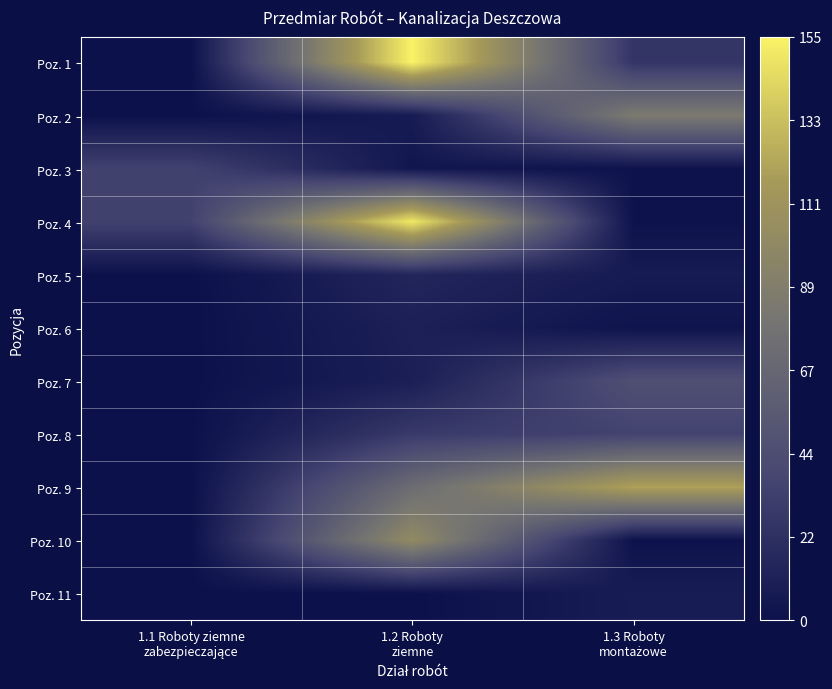

Reading right to left, transcribe all the data shown in this chart.

Poz. 1: 1.3 Roboty
montażowe=0.2	1.2 Roboty
ziemne=1.0	1.1 Roboty ziemne
zabezpieczające=0.0
Poz. 2: 1.3 Roboty
montażowe=0.5	1.2 Roboty
ziemne=0.0	1.1 Roboty ziemne
zabezpieczające=0.0
Poz. 3: 1.3 Roboty
montażowe=0.0	1.2 Roboty
ziemne=0.0	1.1 Roboty ziemne
zabezpieczające=0.2
Poz. 4: 1.3 Roboty
montażowe=0.0	1.2 Roboty
ziemne=1.0	1.1 Roboty ziemne
zabezpieczające=0.2
Poz. 5: 1.3 Roboty
montażowe=0.0	1.2 Roboty
ziemne=0.1	1.1 Roboty ziemne
zabezpieczające=0.0
Poz. 6: 1.3 Roboty
montażowe=0.0	1.2 Roboty
ziemne=0.1	1.1 Roboty ziemne
zabezpieczające=0.0
Poz. 7: 1.3 Roboty
montażowe=0.3	1.2 Roboty
ziemne=0.1	1.1 Roboty ziemne
zabezpieczające=0.0
Poz. 8: 1.3 Roboty
montażowe=0.2	1.2 Roboty
ziemne=0.2	1.1 Roboty ziemne
zabezpieczające=0.0
Poz. 9: 1.3 Roboty
montażowe=0.8	1.2 Roboty
ziemne=0.5	1.1 Roboty ziemne
zabezpieczające=0.0
Poz. 10: 1.3 Roboty
montażowe=0.0	1.2 Roboty
ziemne=0.7	1.1 Roboty ziemne
zabezpieczające=0.0
Poz. 11: 1.3 Roboty
montażowe=0.1	1.2 Roboty
ziemne=0.0	1.1 Roboty ziemne
zabezpieczające=0.0